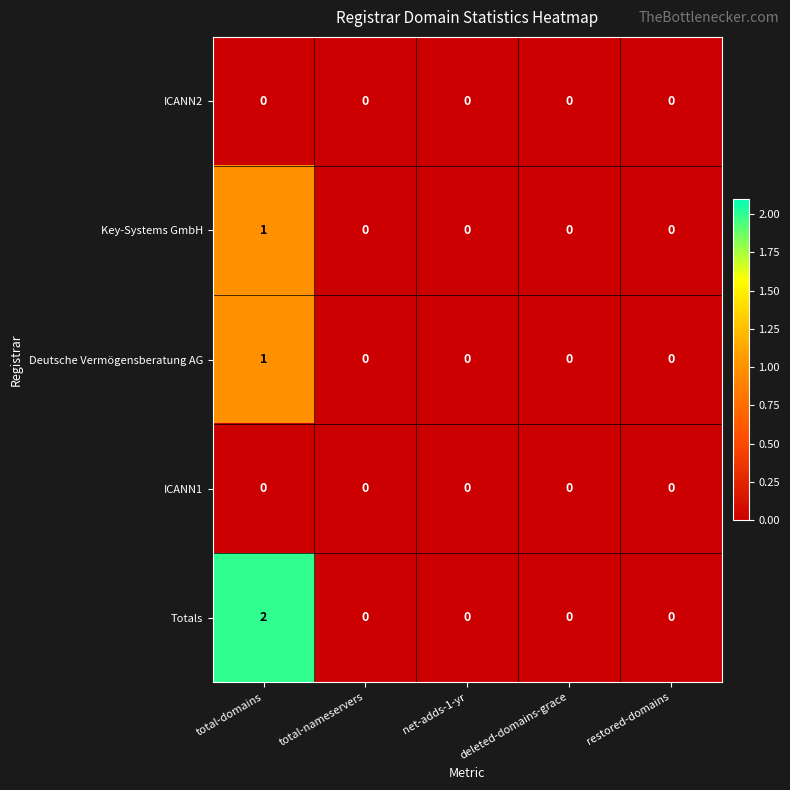

What is the total value across all series at total-domains?

4